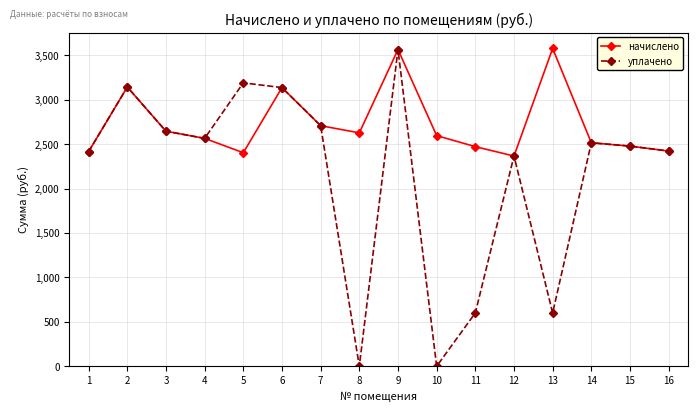

The value of уплачено at 1 is 3387.0. True or false?

False